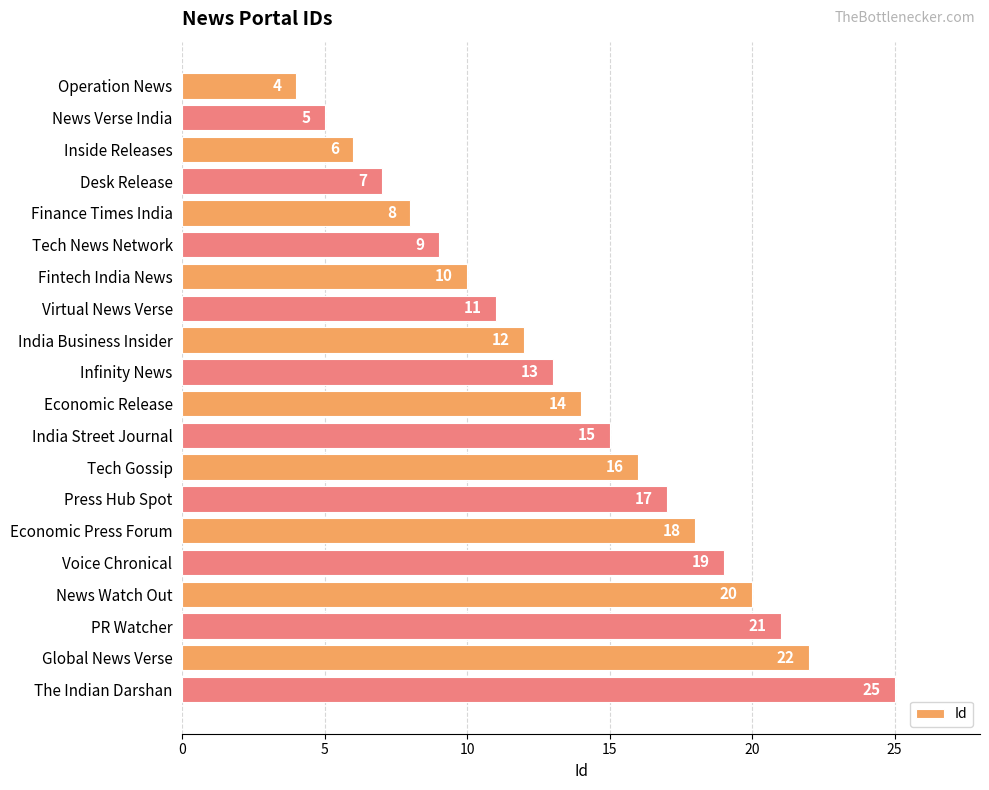

What position from the bottom is Economic Press Forum?

6